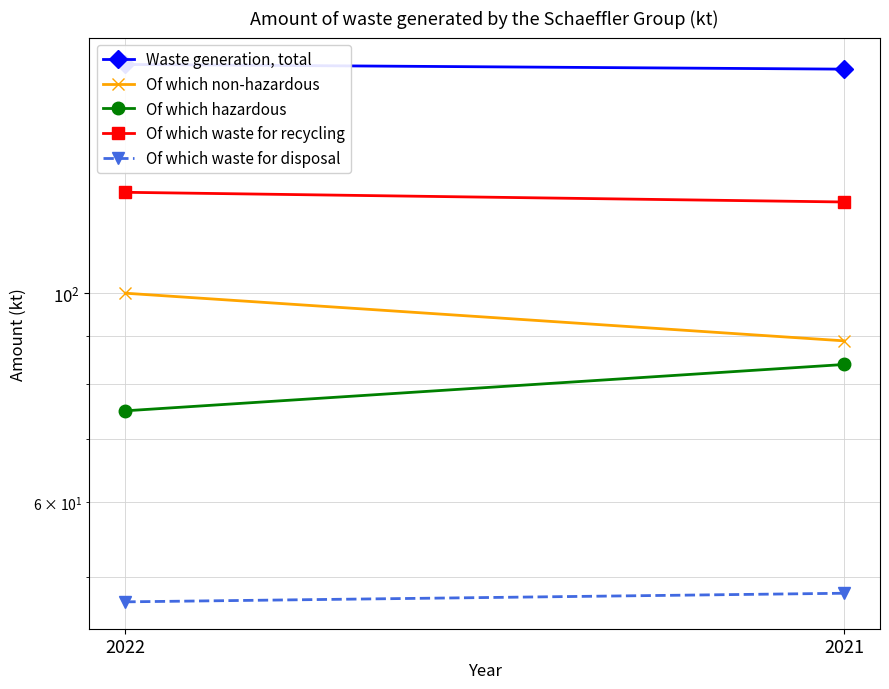

The Of which non-hazardous series shows 100 at 2022. True or false?

True